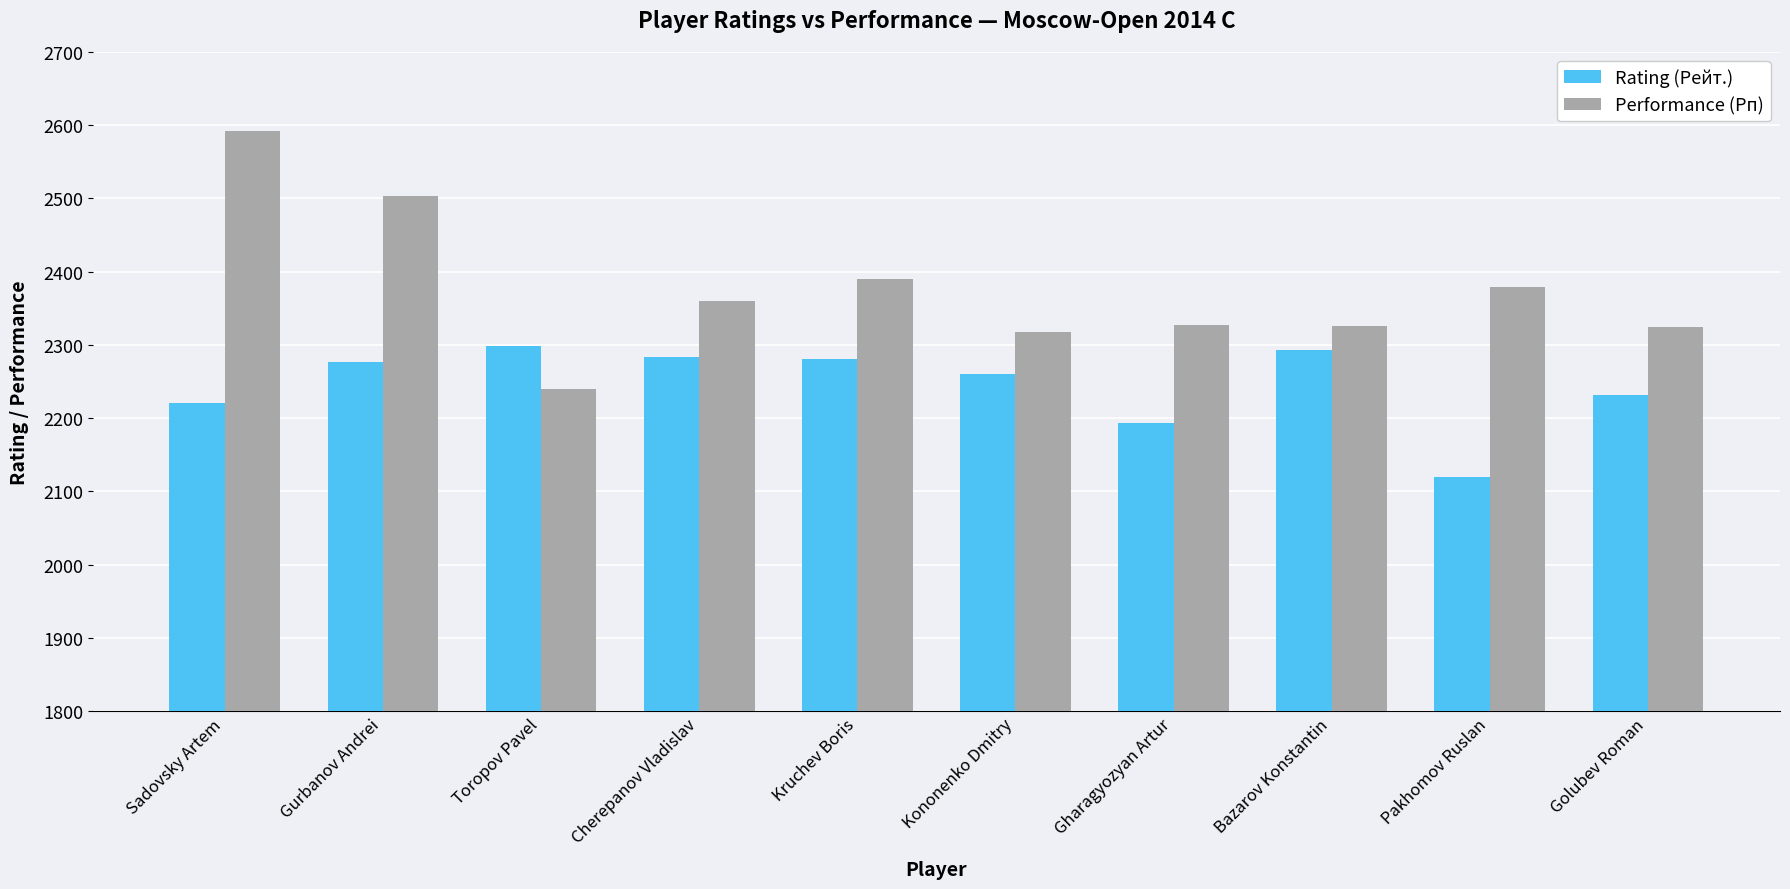

The value of Performance (Рп) at Cherepanov Vladislav is 1455. True or false?

False